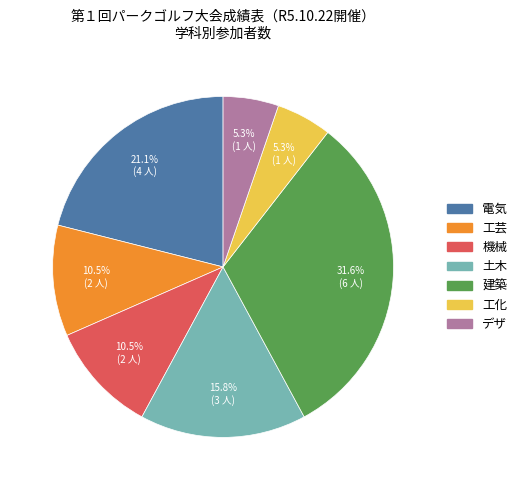

How many segments does this pie chart have?

7